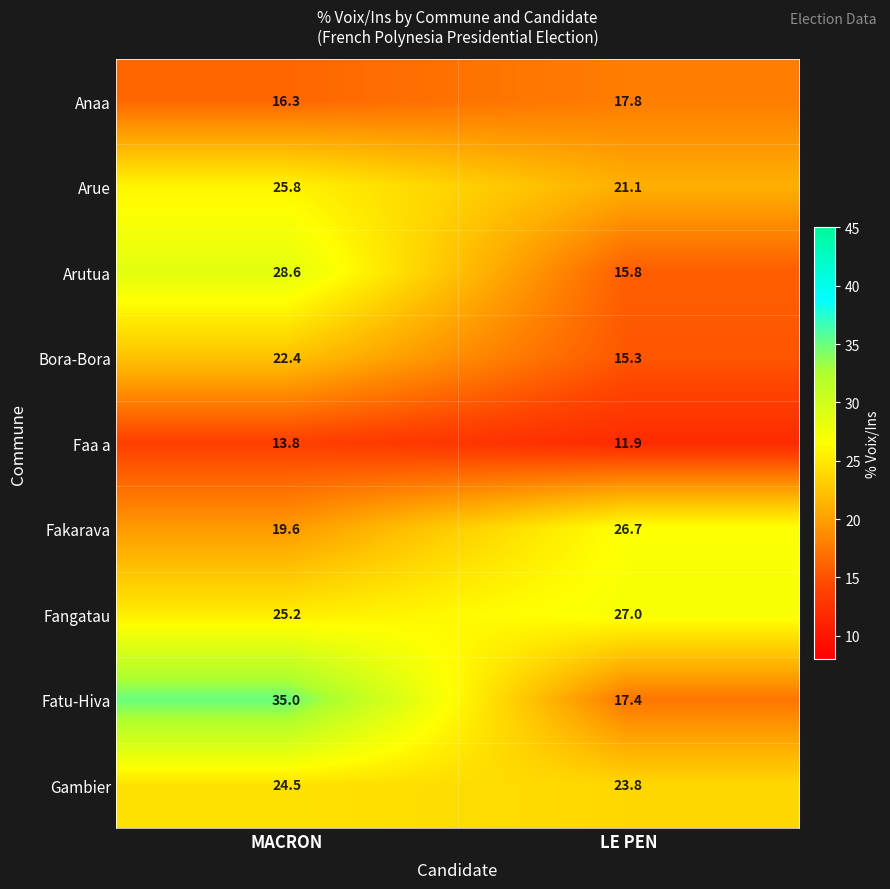

What is the difference between the Faa a values at LE PEN and MACRON?

1.9